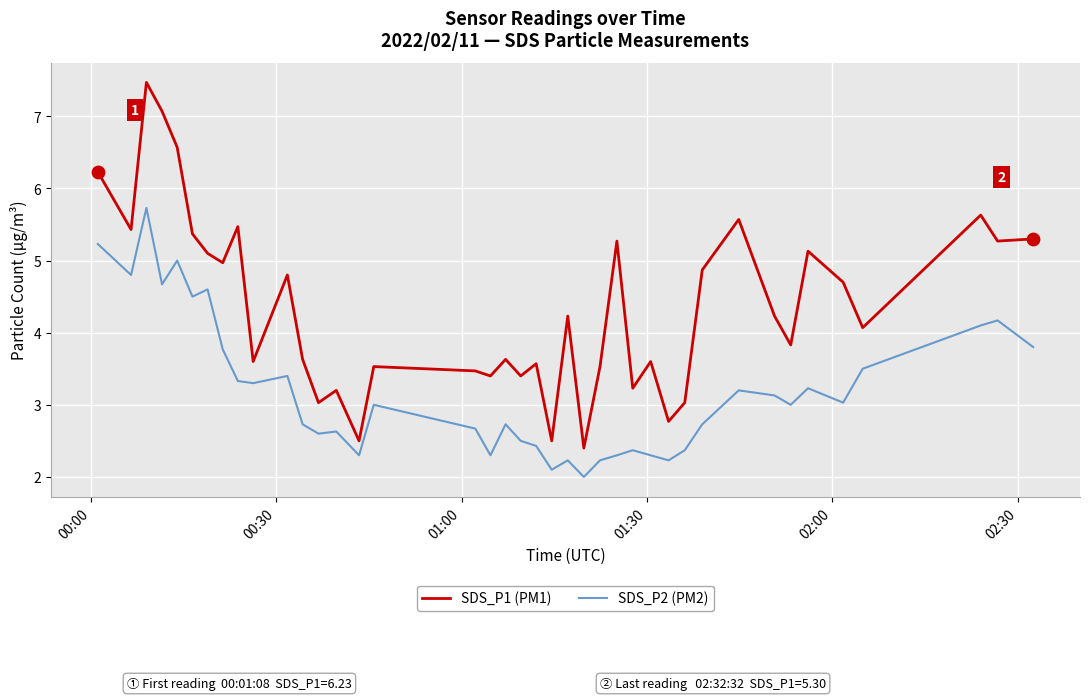

At how many categories does at least one series exceed 6?

4